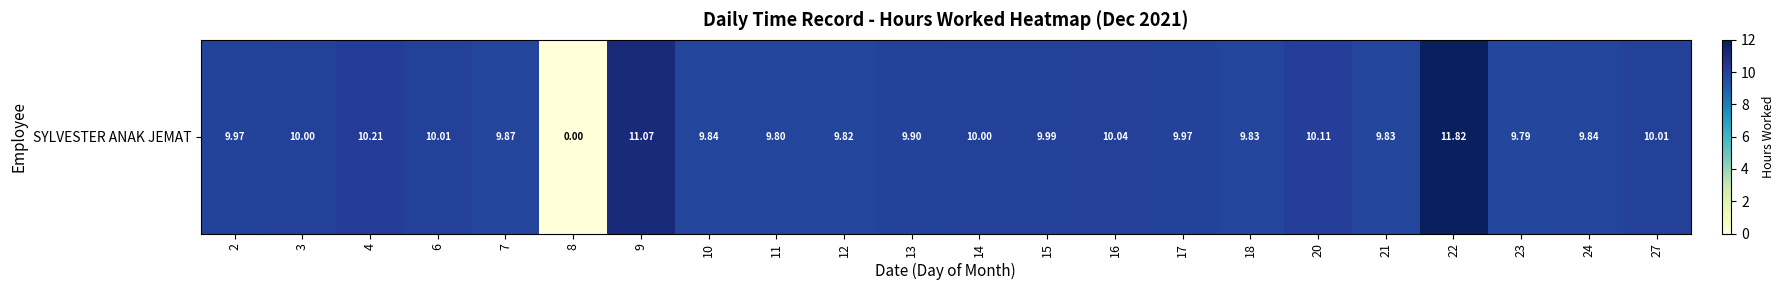

Between 6 and 7, which is larger?

6